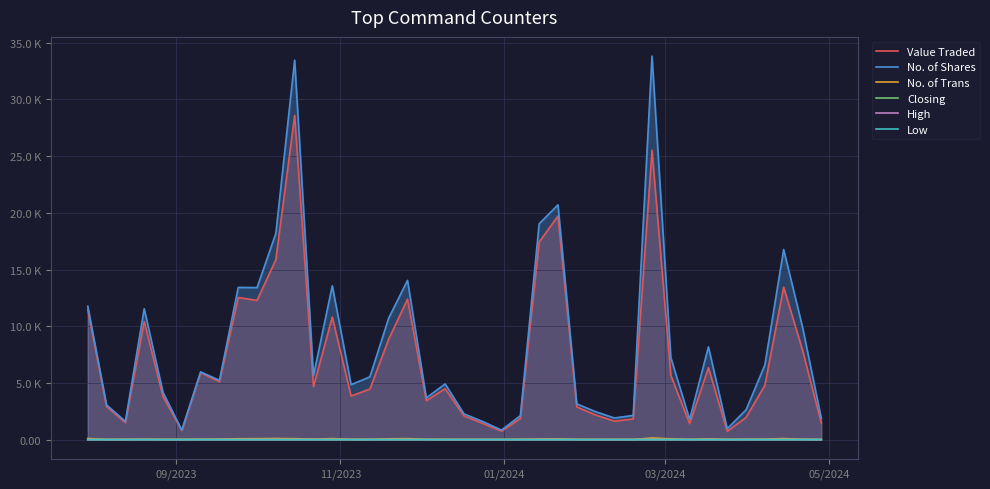

True or false: No. of Trans and Low intersect in this chart.

False